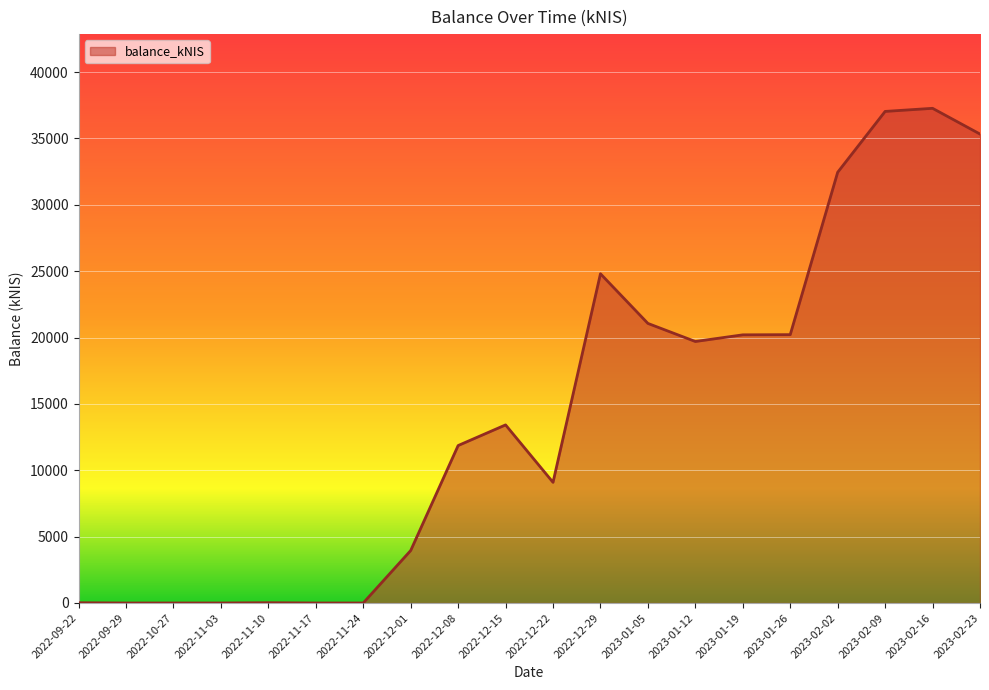

The chart shows a value of 24806.2 at 2022-12-29. True or false?

True